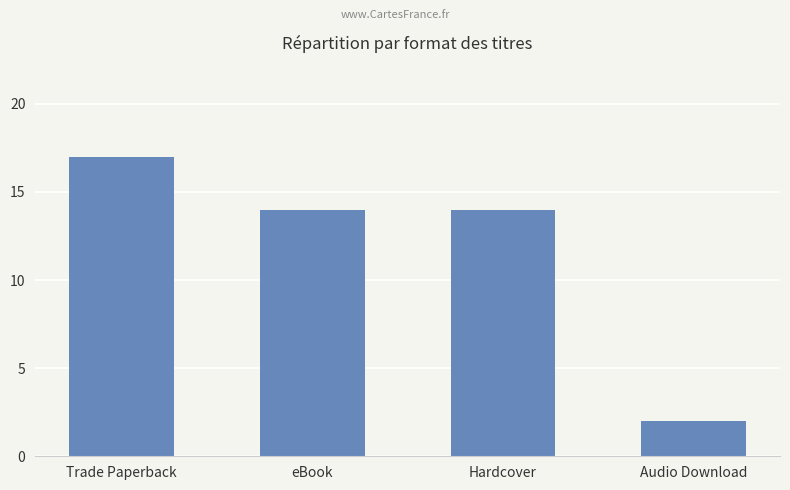

Count the number of data series in this chart.

1